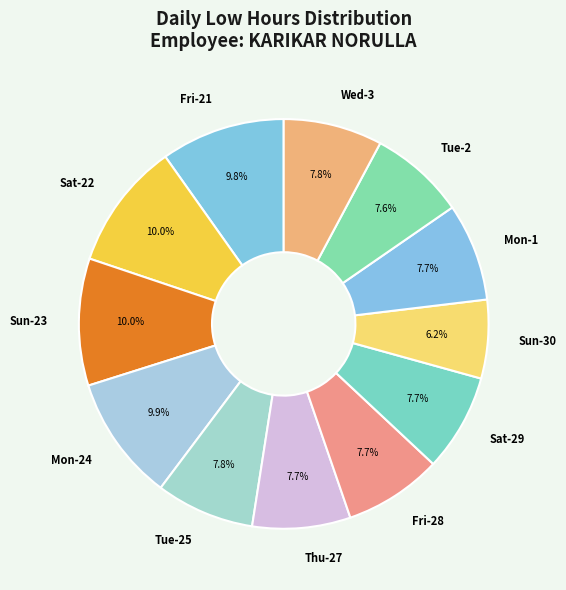

To the nearest percent, what is the difference between the largest and smallest slice percentages?

4%